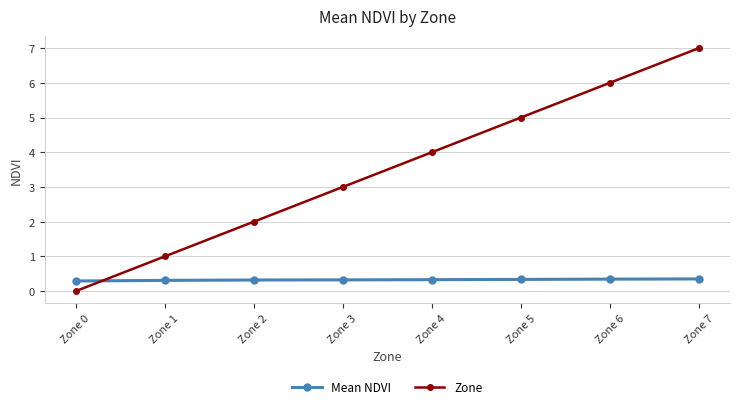

True or false: Zone has a value of 1.0 at Zone 1.

True